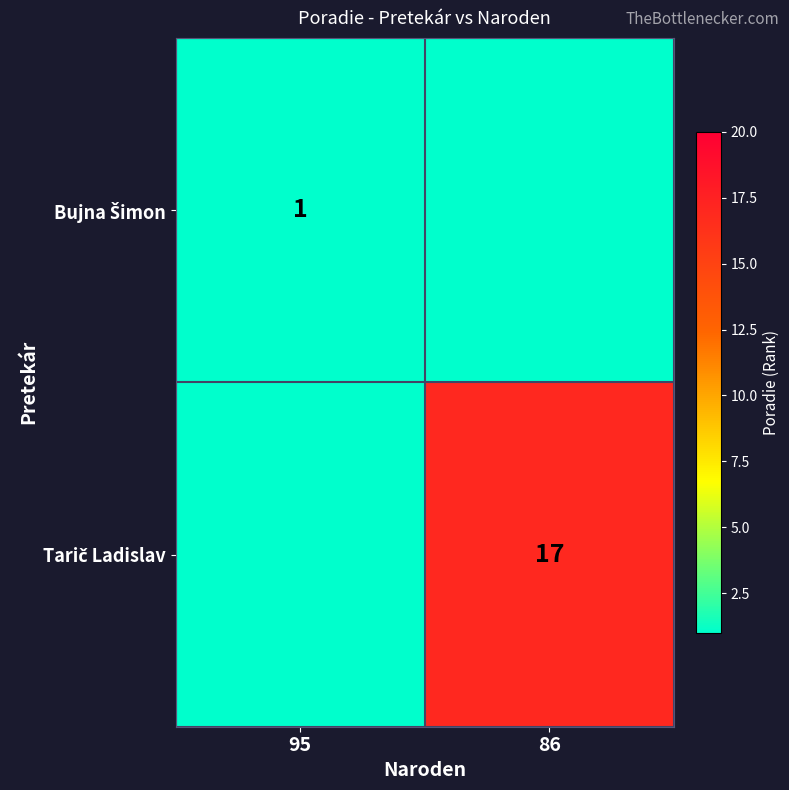

Between 95 and 86, which series saw the biggest shift?

Tarič Ladislav